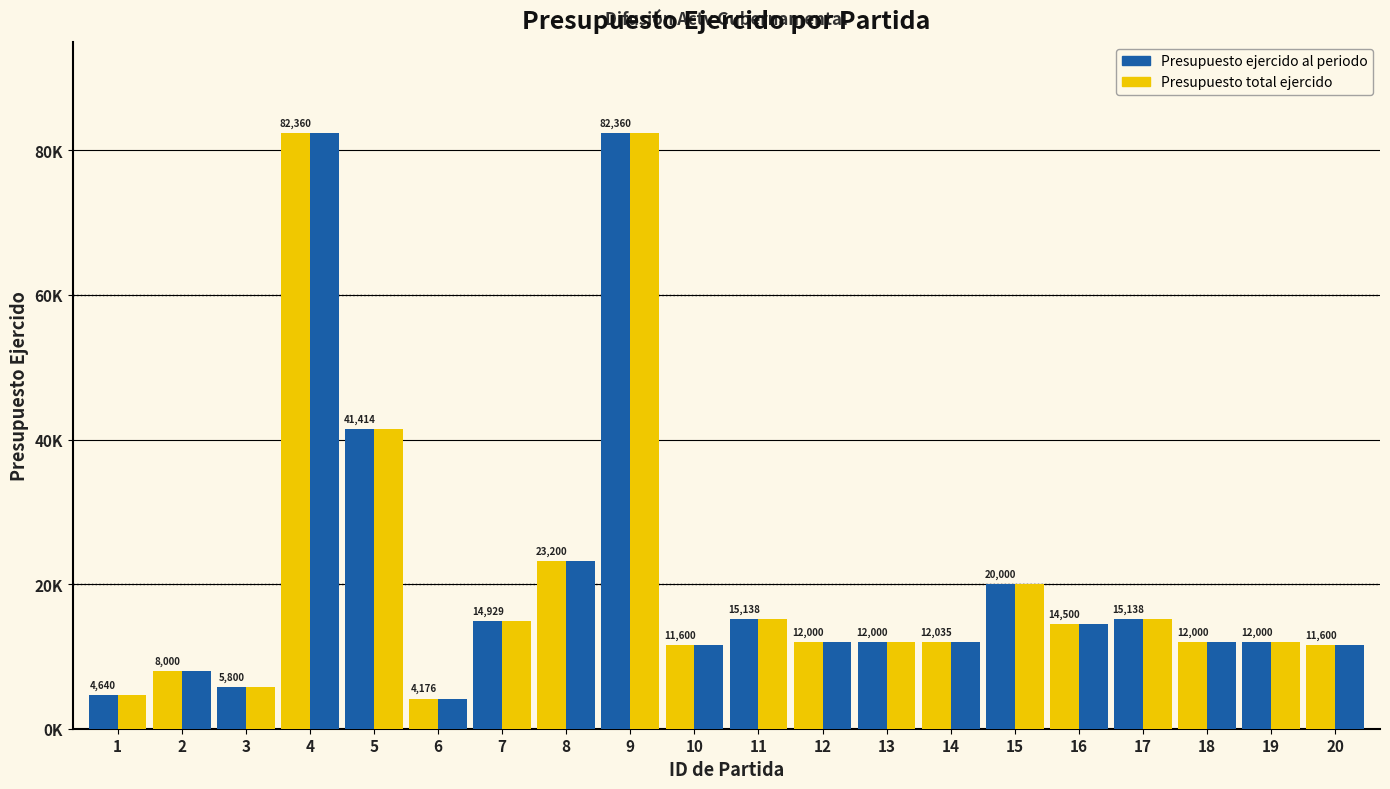

Are the bars grouped side by side (vs. stacked)?

Yes